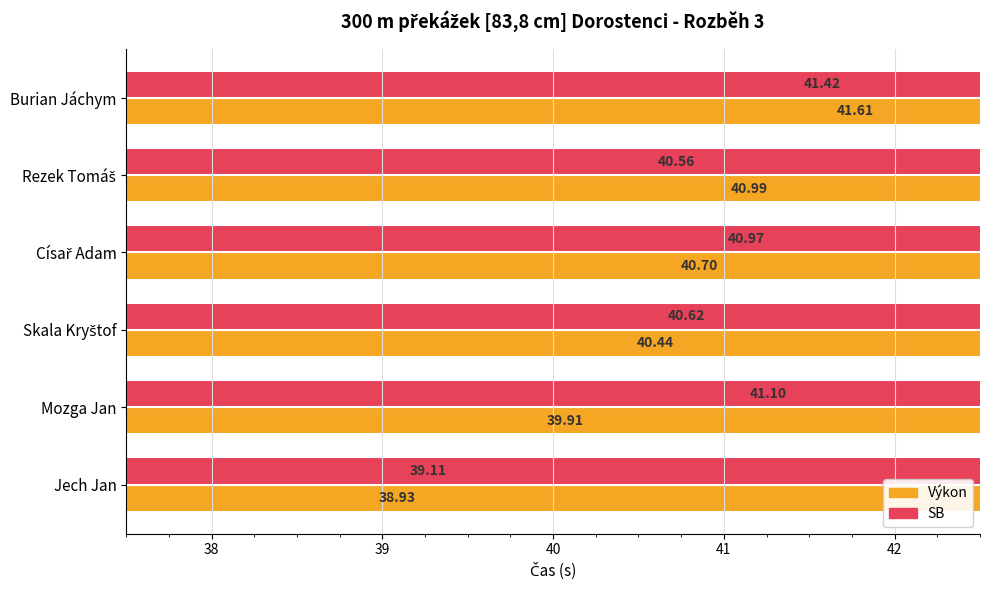

How many bars are there in each group?

2